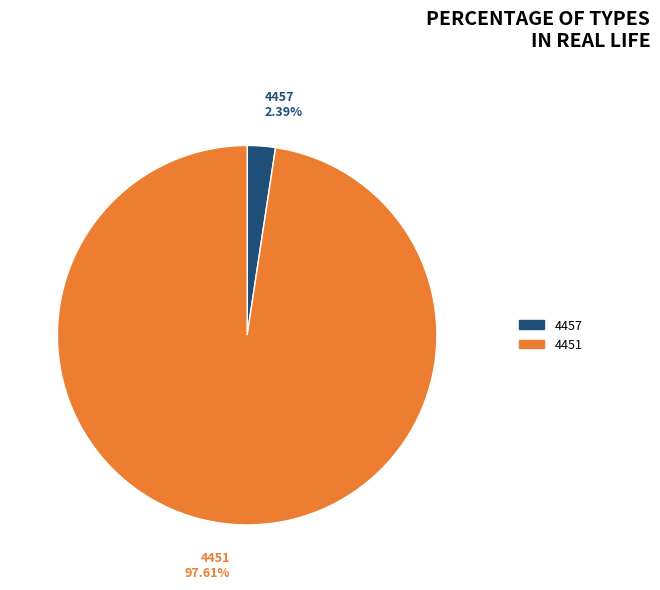

Does any single category account for the majority?

Yes